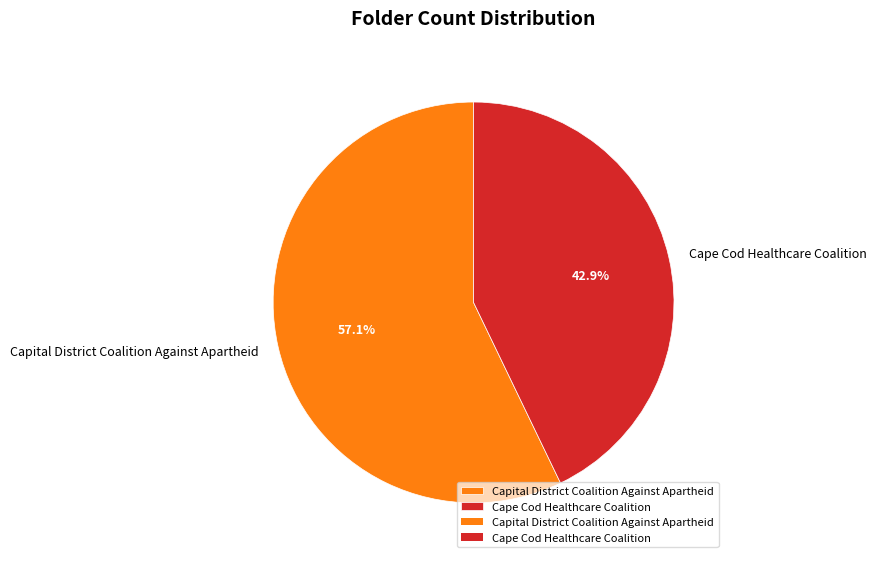

To the nearest percent, what portion does Capital District Coalition Against Apartheid represent?

57%